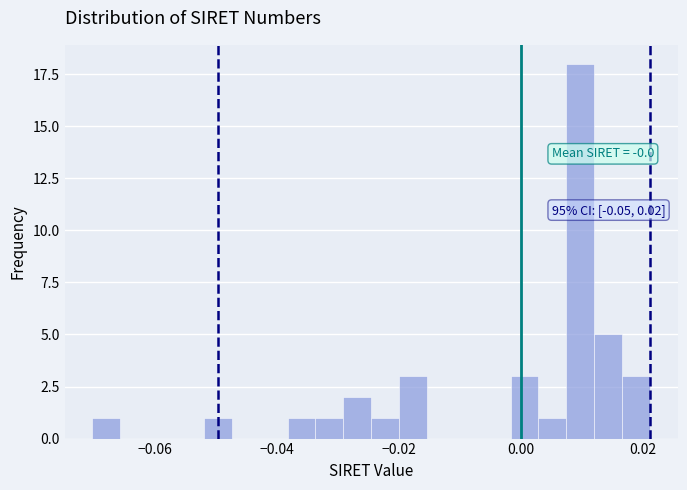

Read against the x-axis, roughly where is the centre of the tallest bar?

0.010